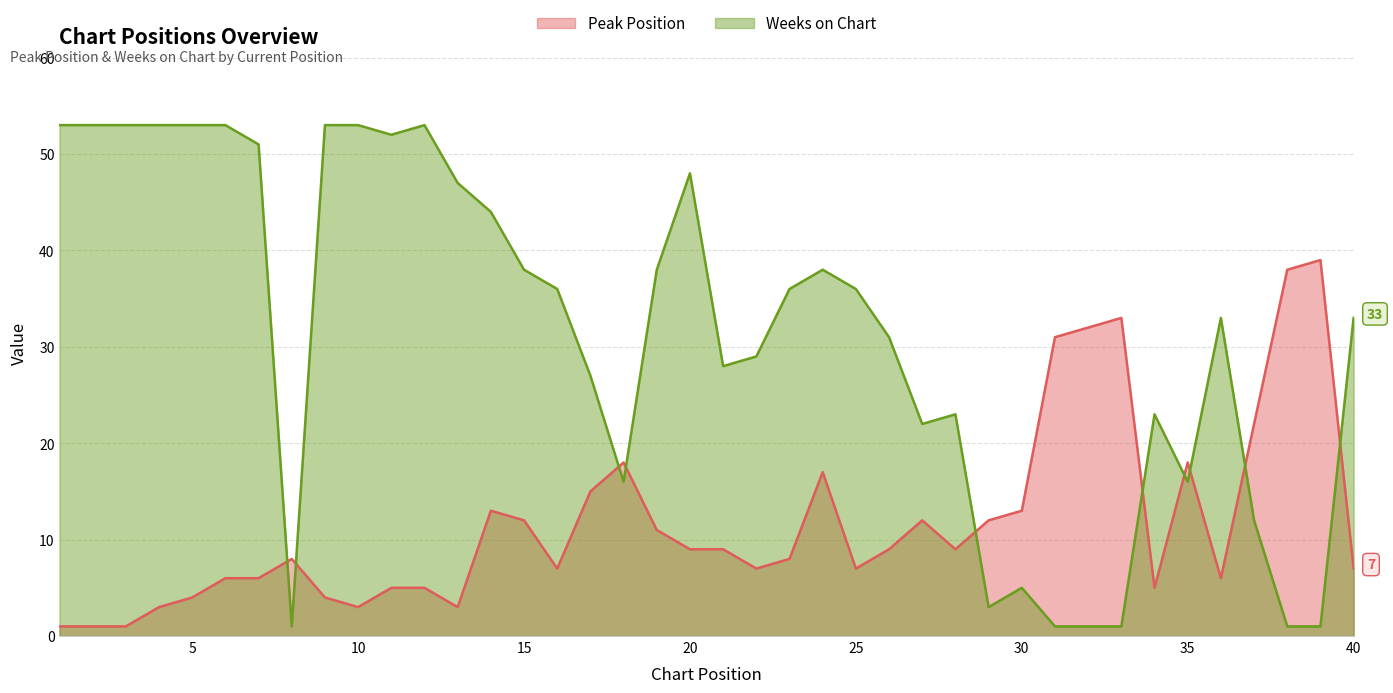

List the series in order of their peak value, lowest first.

Peak Position, Weeks on Chart